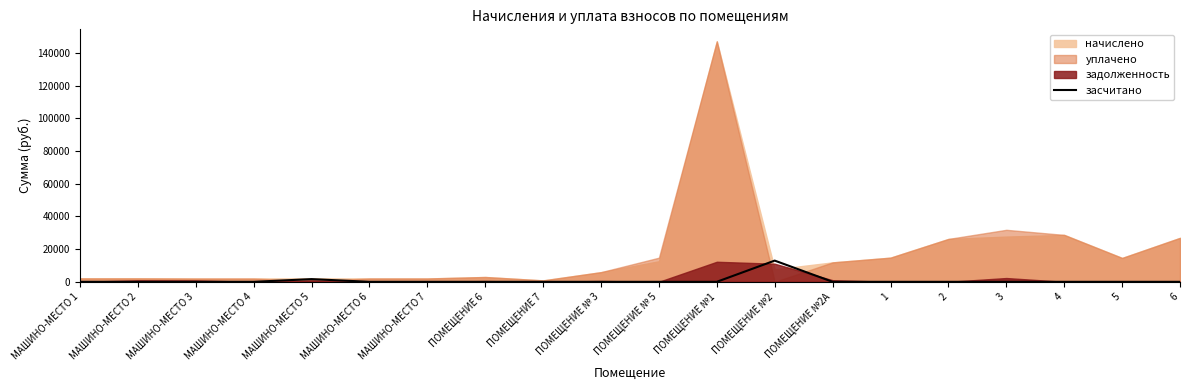

True or false: the data has more than 0 interior local peaks.

True